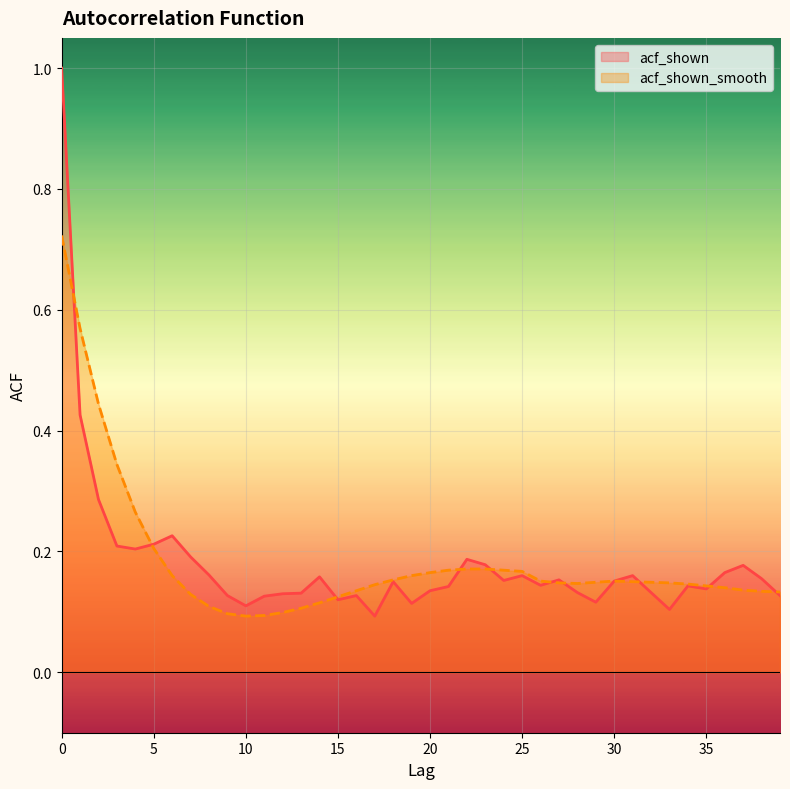

How many times do acf_shown and acf_shown_smooth cross each other?

10